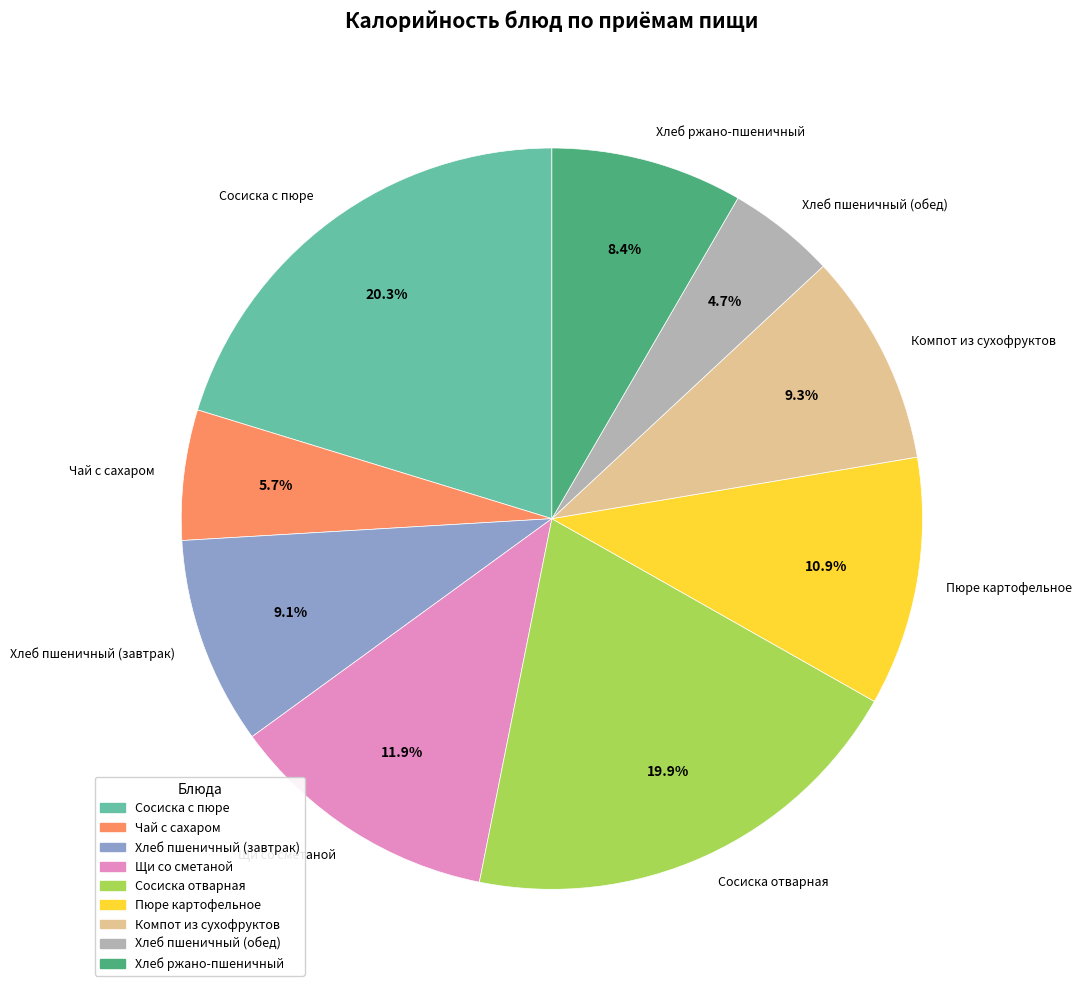

Is it true that Чай с сахаром is 6% of the pie?

True